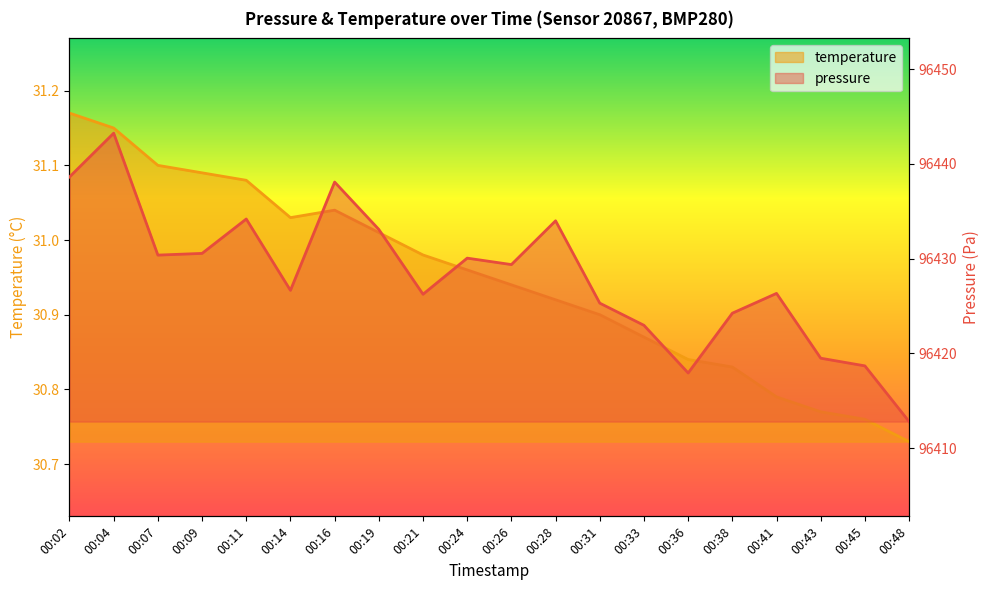

What is the total value across all series at 00:43?

96450.3